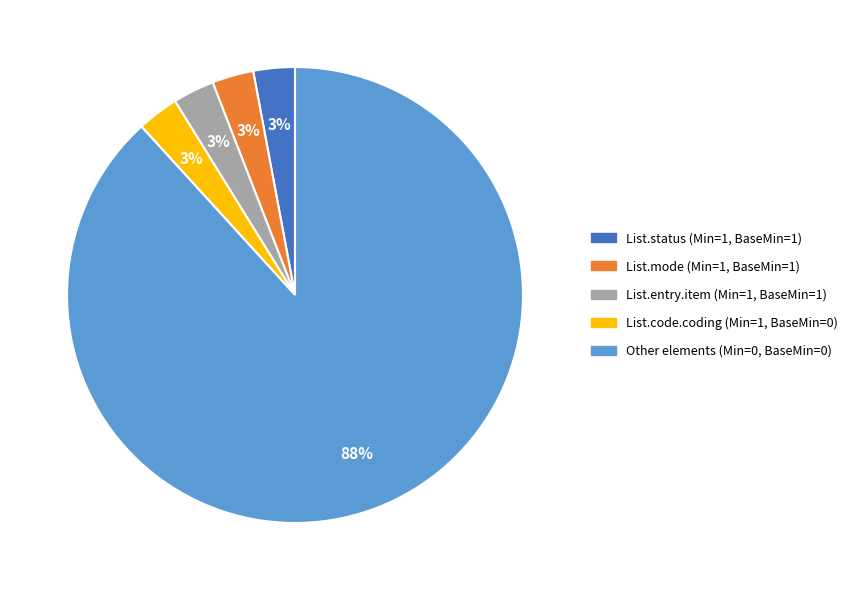

To the nearest percent, what is the difference between the largest and smallest slice percentages?

85%